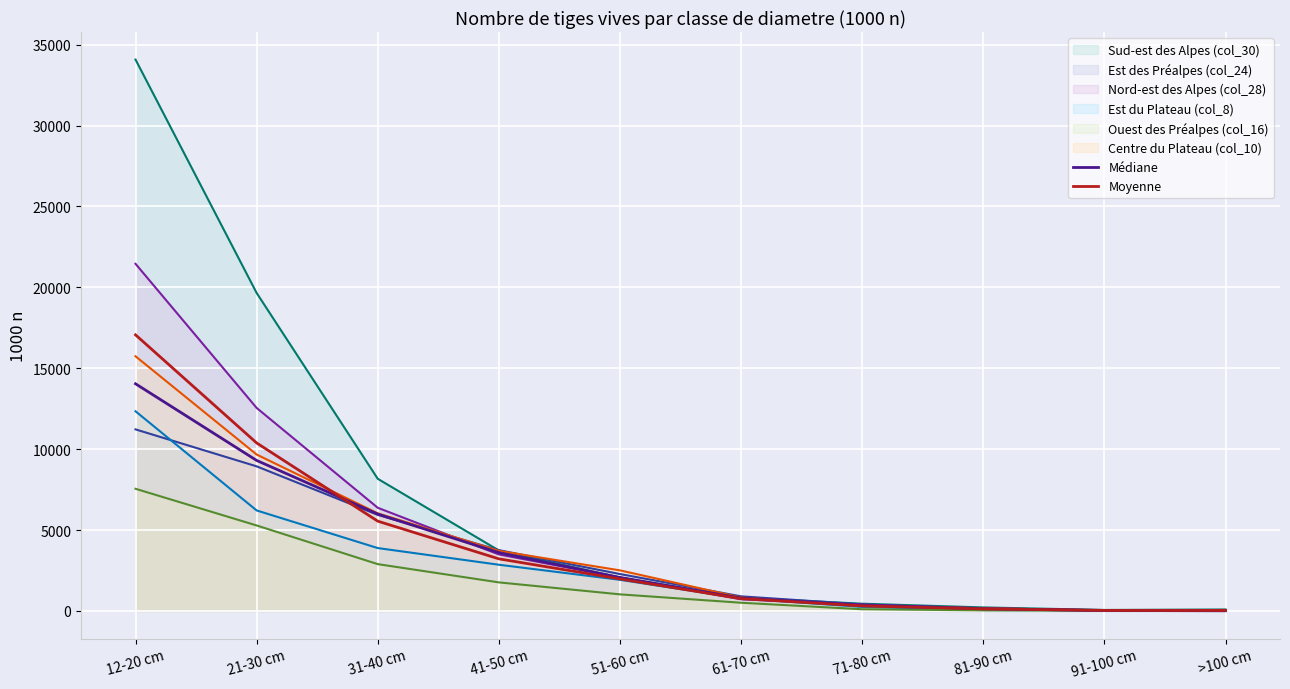

How many lines are shown in the chart?

8